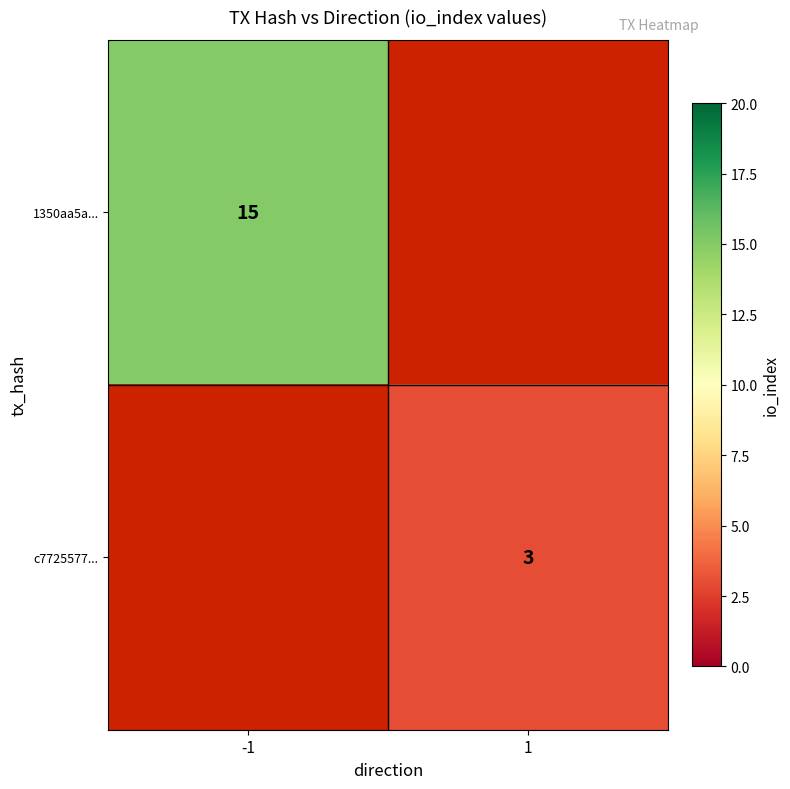

The c7725577... series shows 3 at 1. True or false?

True